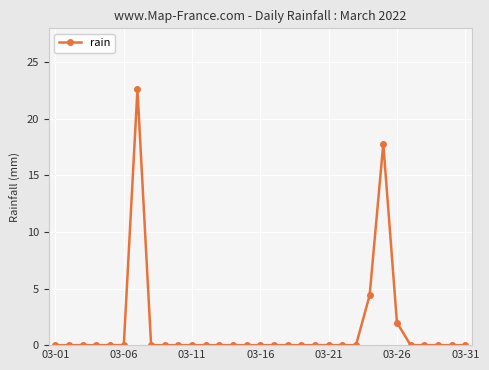

What is the average value?

1.5